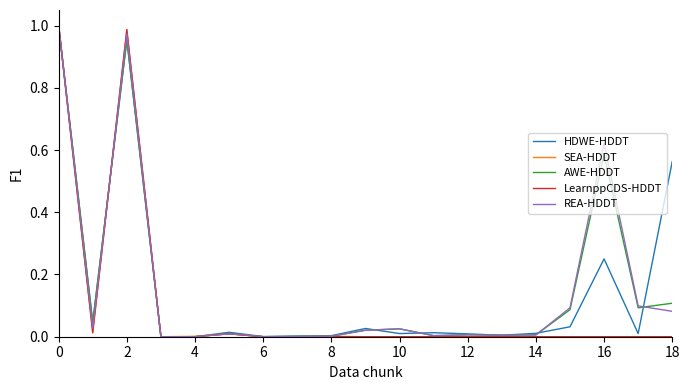

What are all the series names shown in the legend?

HDWE-HDDT, SEA-HDDT, AWE-HDDT, LearnppCDS-HDDT, REA-HDDT